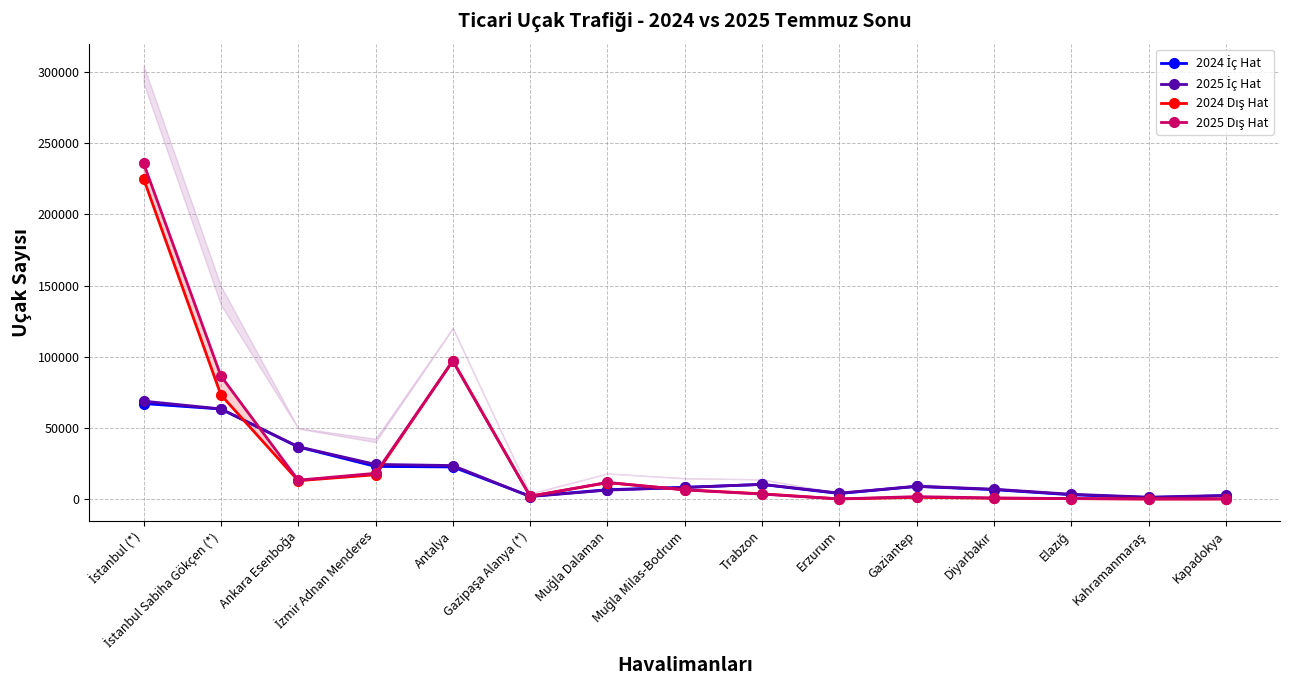

What is the value of the 2024 Dış Hat point at the 8th from the left?

6480